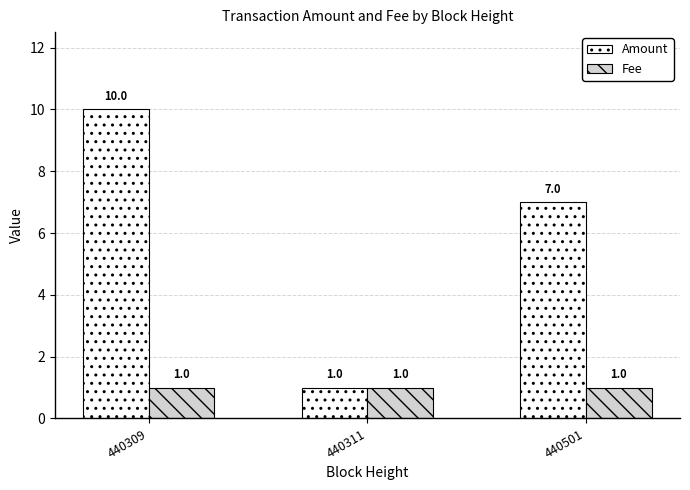

Reading left to right, transcribe all the data shown in this chart.

Amount: 440309=10	440311=1	440501=7
Fee: 440309=1	440311=1	440501=1